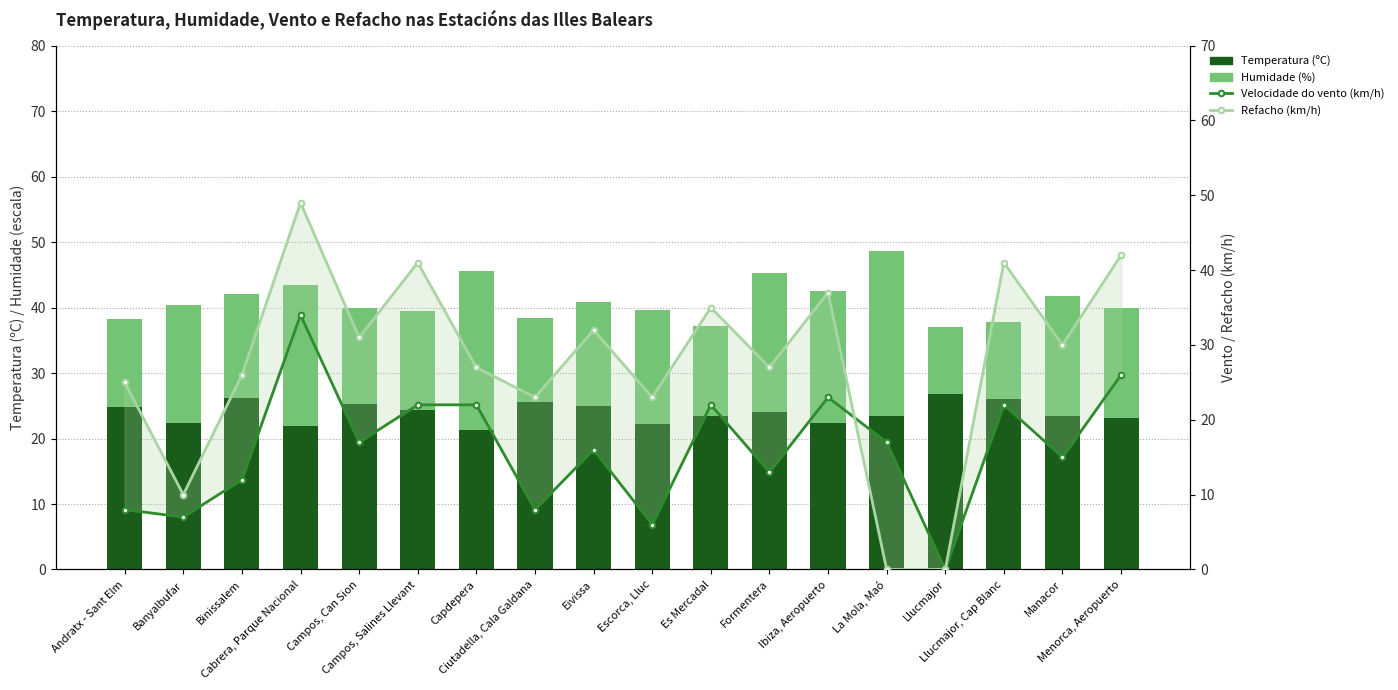

Reading left to right, what are all the values shown in this chart?

Temperatura (ºC): Andratx - Sant Elm=24.8	Banyalbufar=22.4	Binissalem=26.2	Cabrera, Parque Nacional=21.9	Campos, Can Sion=25.2	Campos, Salines Llevant=24.4	Capdepera=21.3	Ciutadella, Cala Galdana=25.5	Eivissa=25.0	Escorca, Lluc=22.2	Es Mercadal=23.4	Formentera=24.0	Ibiza, Aeropuerto=22.4	La Mola, Maó=23.5	Llucmajor=26.8	Llucmajor, Cap Blanc=26.1	Manacor=23.4	Menorca, Aeropuerto=23.2
Humidade (%): Andratx - Sant Elm=13.5	Banyalbufar=18.0	Binissalem=15.9	Cabrera, Parque Nacional=21.6	Campos, Can Sion=14.7	Campos, Salines Llevant=15.0	Capdepera=24.3	Ciutadella, Cala Galdana=12.9	Eivissa=15.9	Escorca, Lluc=17.4	Es Mercadal=13.8	Formentera=21.3	Ibiza, Aeropuerto=20.1	La Mola, Maó=25.2	Llucmajor=10.2	Llucmajor, Cap Blanc=11.7	Manacor=18.3	Menorca, Aeropuerto=16.8
Velocidade do vento (km/h): Andratx - Sant Elm=8.0	Banyalbufar=7.0	Binissalem=12.0	Cabrera, Parque Nacional=34.0	Campos, Can Sion=17.0	Campos, Salines Llevant=22.0	Capdepera=22.0	Ciutadella, Cala Galdana=8.0	Eivissa=16.0	Escorca, Lluc=6.0	Es Mercadal=22.0	Formentera=13.0	Ibiza, Aeropuerto=23.0	La Mola, Maó=17.0	Llucmajor=0.0	Llucmajor, Cap Blanc=22.0	Manacor=15.0	Menorca, Aeropuerto=26.0
Refacho (km/h): Andratx - Sant Elm=25.0	Banyalbufar=10.0	Binissalem=26.0	Cabrera, Parque Nacional=49.0	Campos, Can Sion=31.0	Campos, Salines Llevant=41.0	Capdepera=27.0	Ciutadella, Cala Galdana=23.0	Eivissa=32.0	Escorca, Lluc=23.0	Es Mercadal=35.0	Formentera=27.0	Ibiza, Aeropuerto=37.0	La Mola, Maó=0.0	Llucmajor=0.0	Llucmajor, Cap Blanc=41.0	Manacor=30.0	Menorca, Aeropuerto=42.0